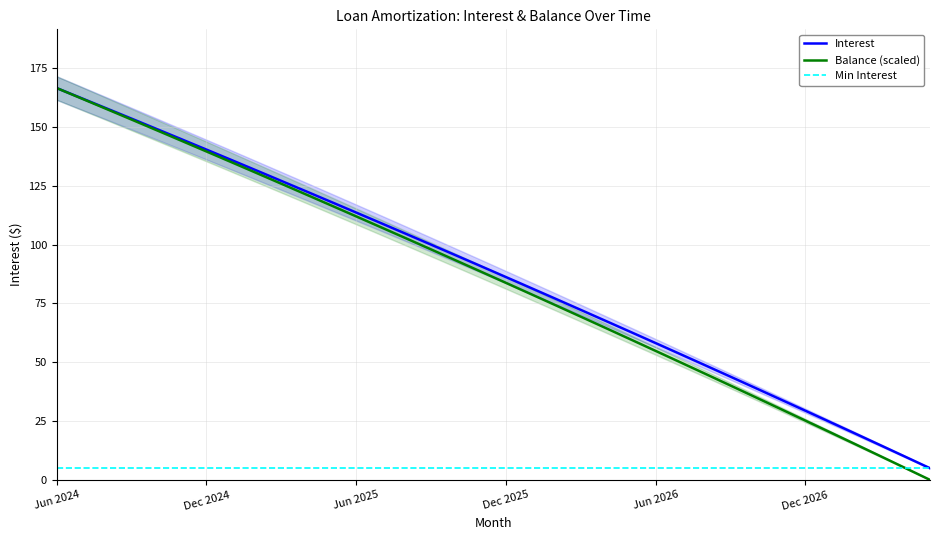

Rank the series by their maximum value, from highest to lowest.

Interest, Balance (scaled), Min Interest